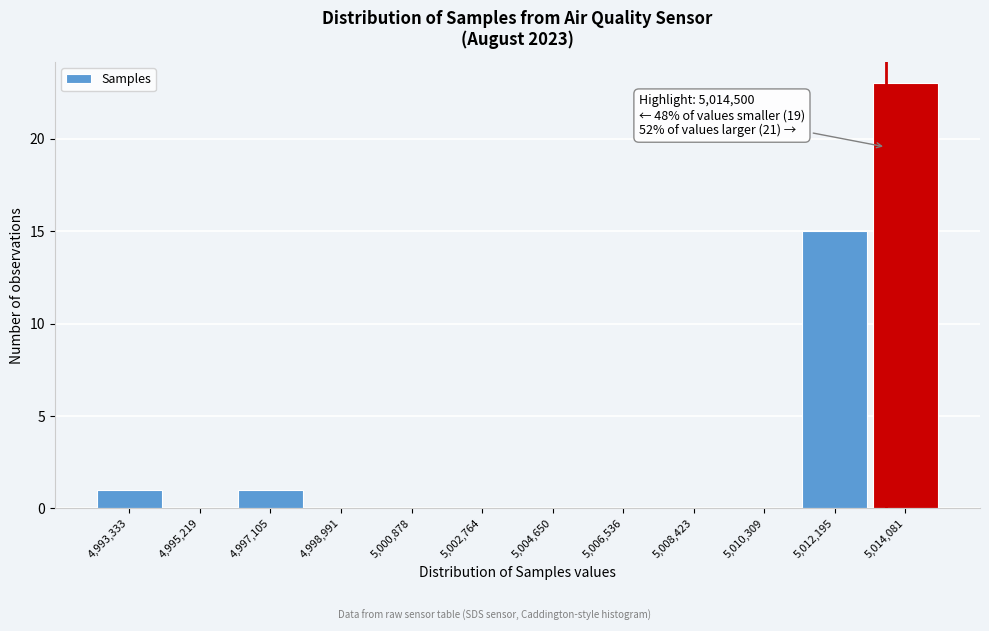

Reading left to right, extract all data points from this chart.

4,993,333=1	4,995,219=0	4,997,105=1	4,998,991=0	5,000,878=0	5,002,764=0	5,004,650=0	5,006,536=0	5,008,423=0	5,010,309=0	5,012,195=15	5,014,081=23